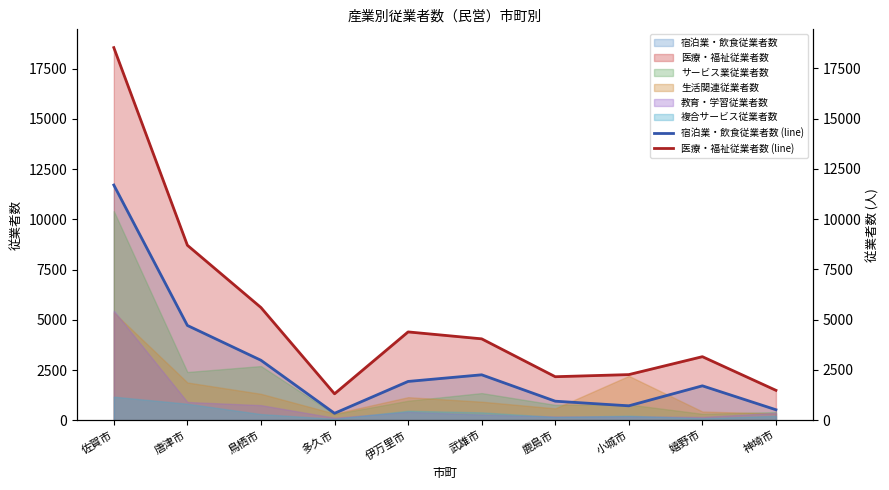

At which category is the sum across all series the highest?

佐賀市